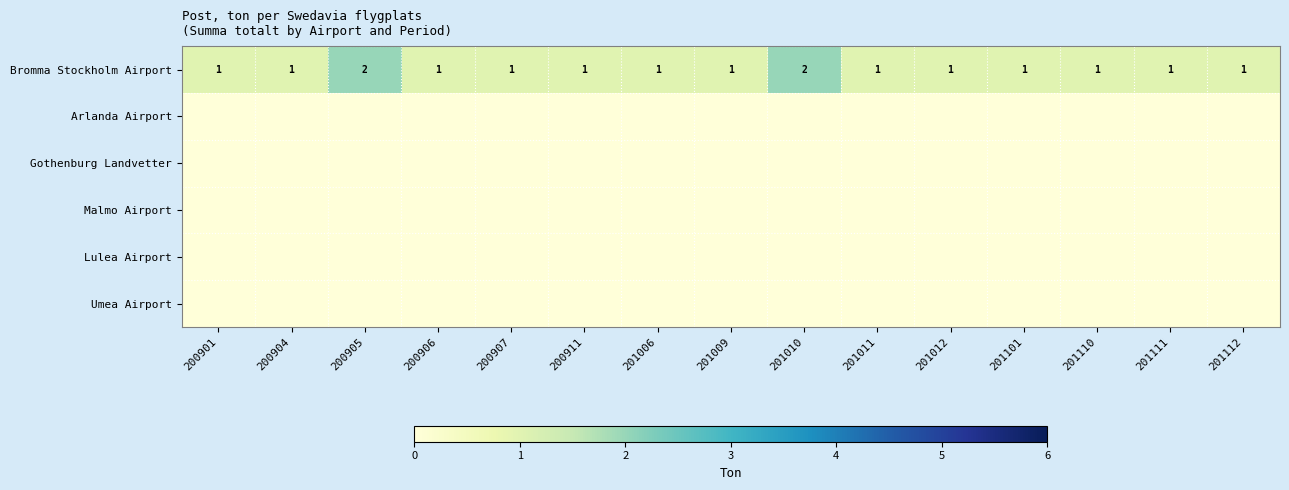

How many Bromma Stockholm Airport values are between 1 and 2?

15